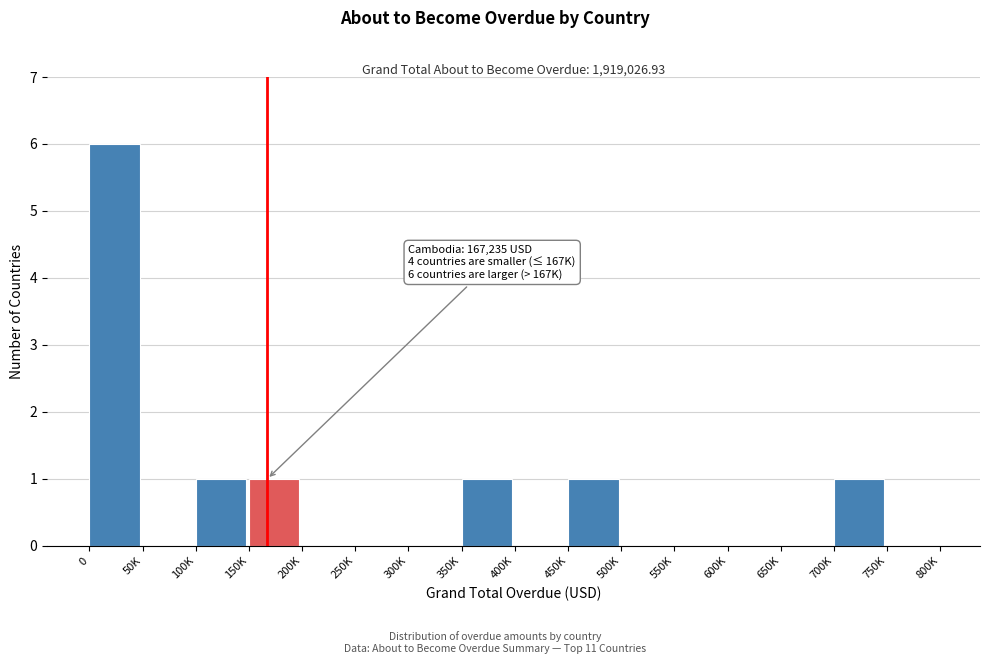

Reading left to right, transcribe all the data shown in this chart.

0=6	50K=0	100K=1	150K=1	200K=0	250K=0	300K=0	350K=1	400K=0	450K=1	500K=0	550K=0	600K=0	650K=0	700K=1	750K=0